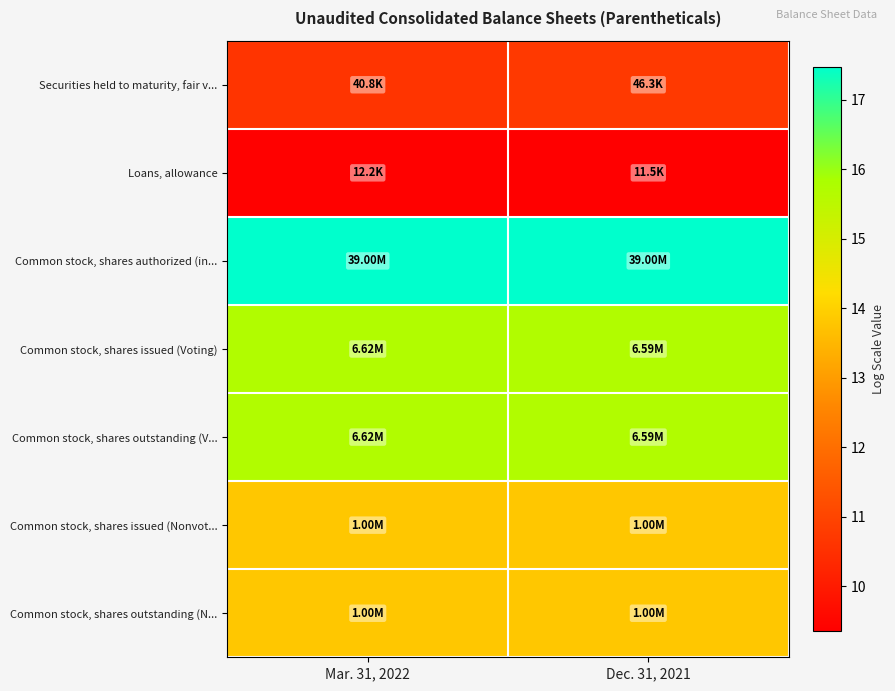

At which category does the chart reach its peak across all series?

Mar. 31, 2022